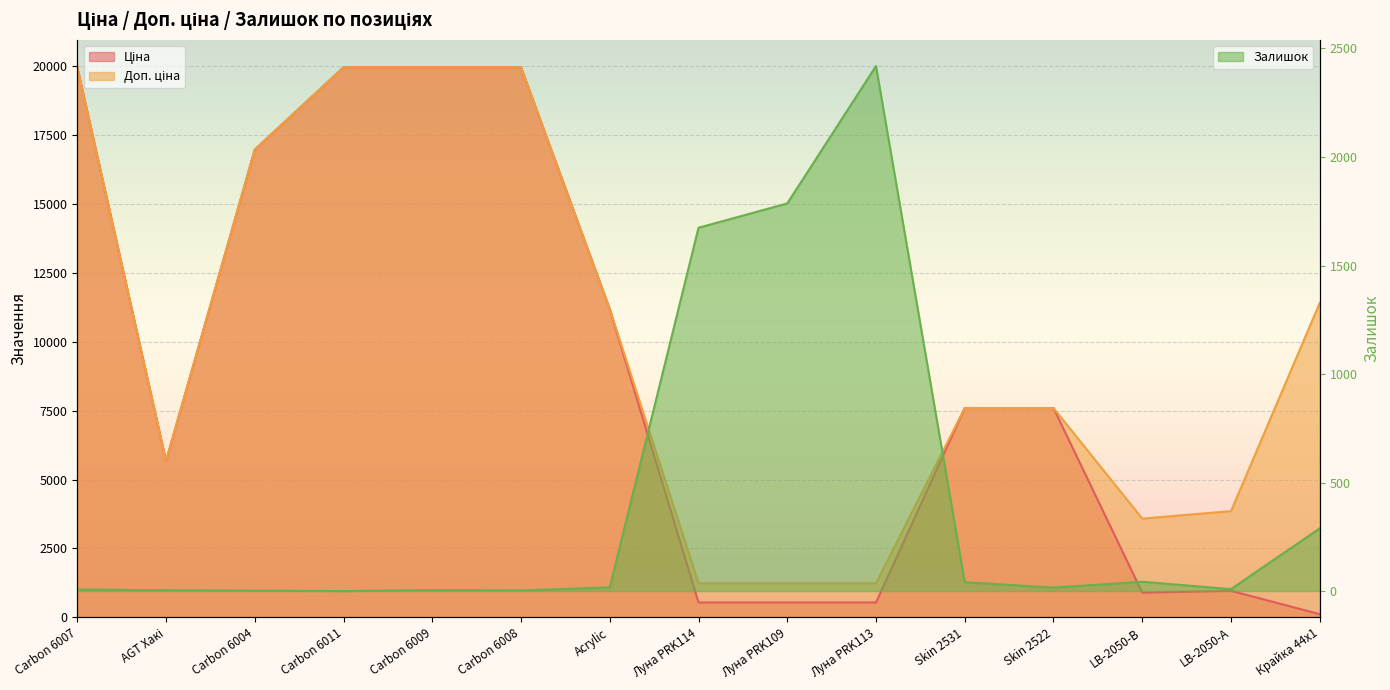

Reading left to right, what are all the values shown in this chart?

Ціна: 19964.2	5673.8	16976.3	19964.2	19964.2	19964.2	11188.2	539.0	539.0	539.0	7596.5	7596.5	895.9	963.5	114.1
Доп. ціна: 19964.2	5673.8	16976.3	19964.2	19964.2	19964.2	11188.2	1235.4	1235.4	1235.4	7596.5	7596.5	3583.6	3854.0	11410.0
Залишок: 7.0	4.0	2.0	0.0	5.0	3.0	17.0	1674.0	1786.0	2419.0	41.0	16.0	43.0	9.0	289.0